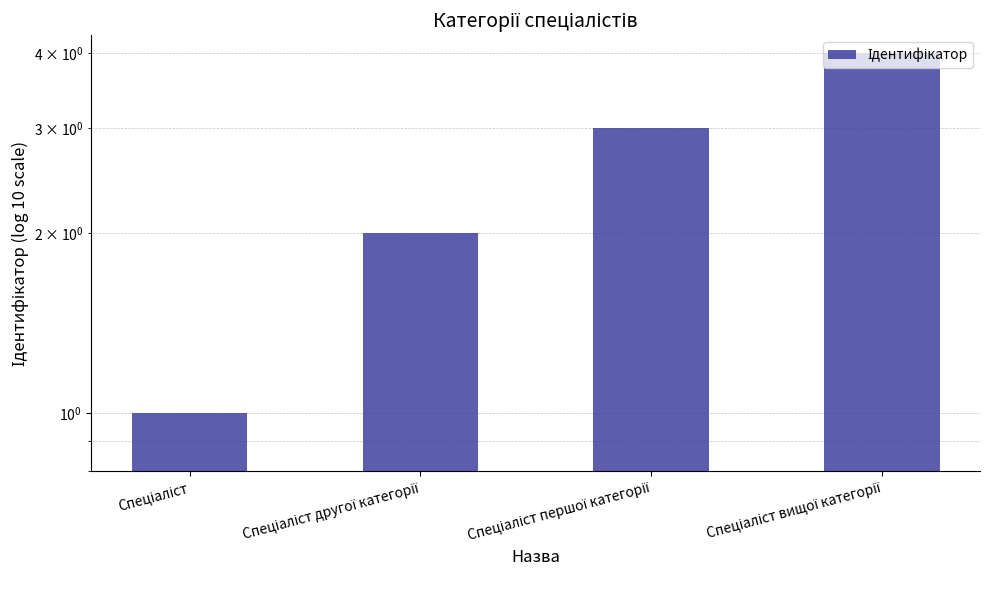

The chart shows a value of 1 at Спеціаліст. True or false?

True